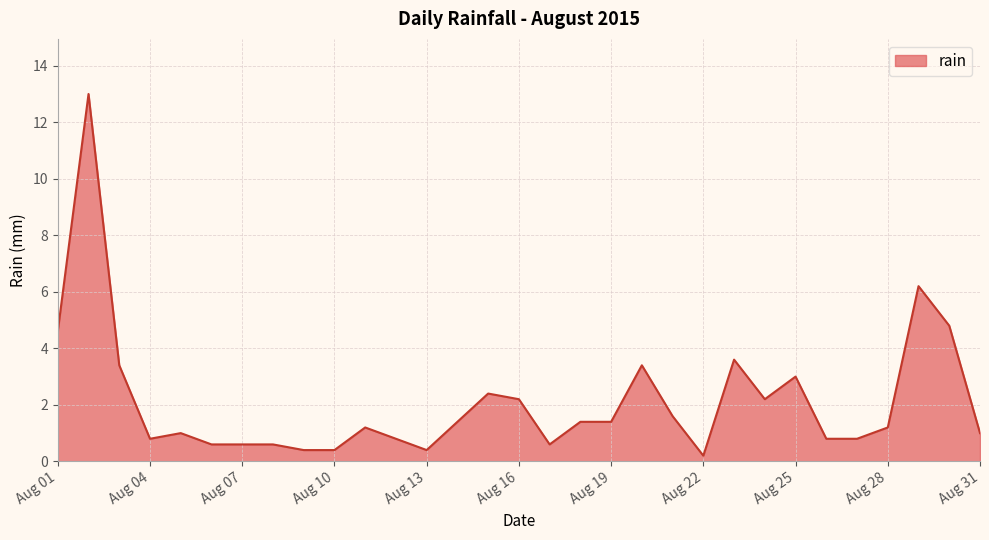

How many lines are shown in the chart?

1